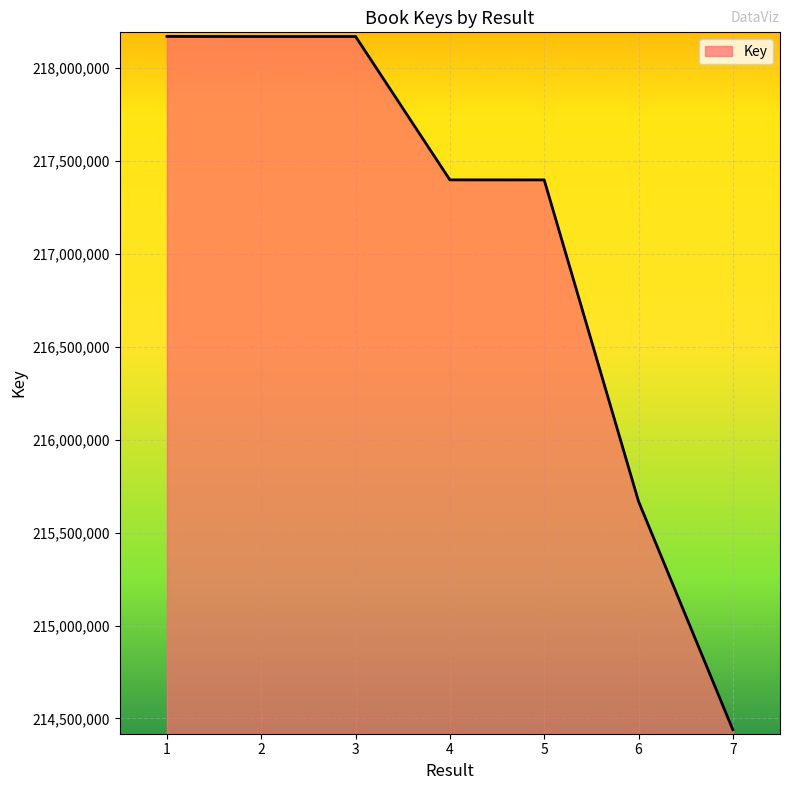

Does the chart display data point markers on the line(s)?

No